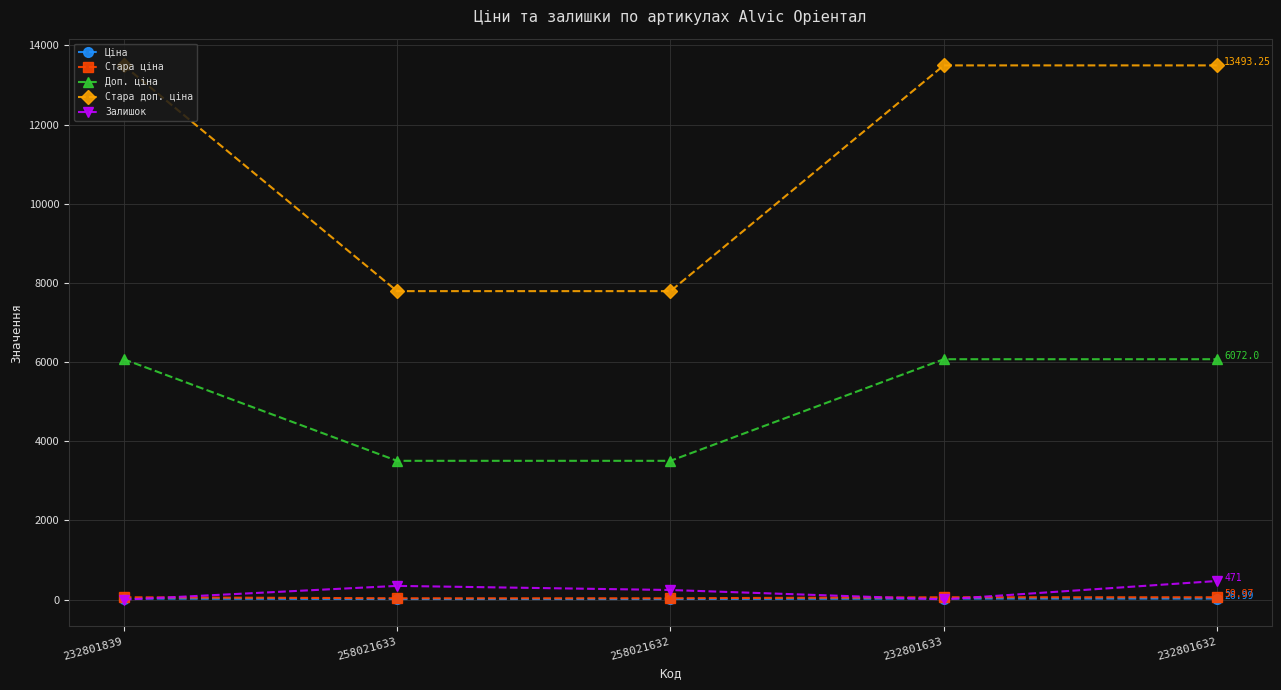

Which series has the largest total across all categories?

Стара доп. ціна